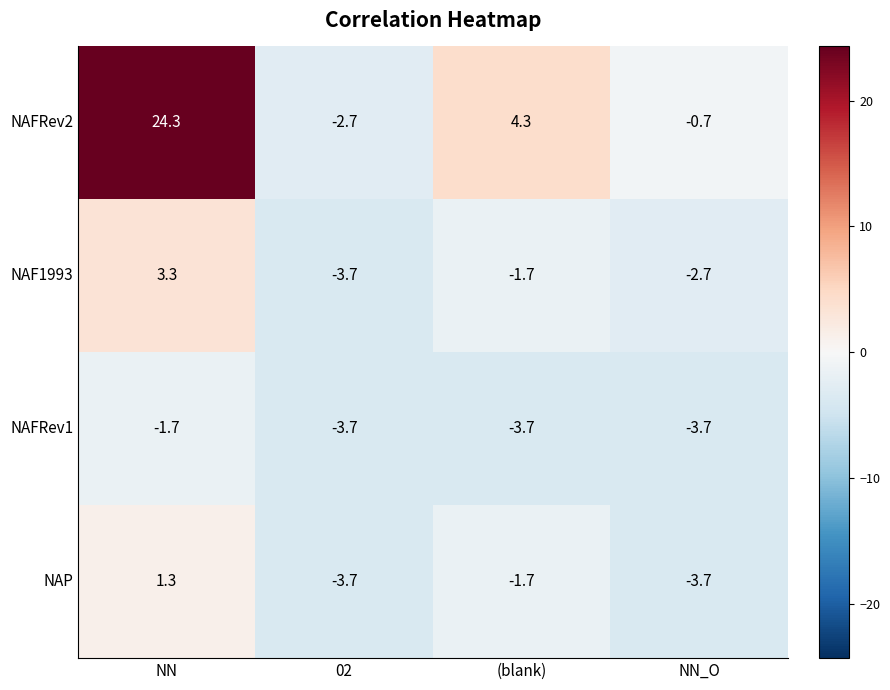

What is the average value of the NAF1993 series?

-1.2